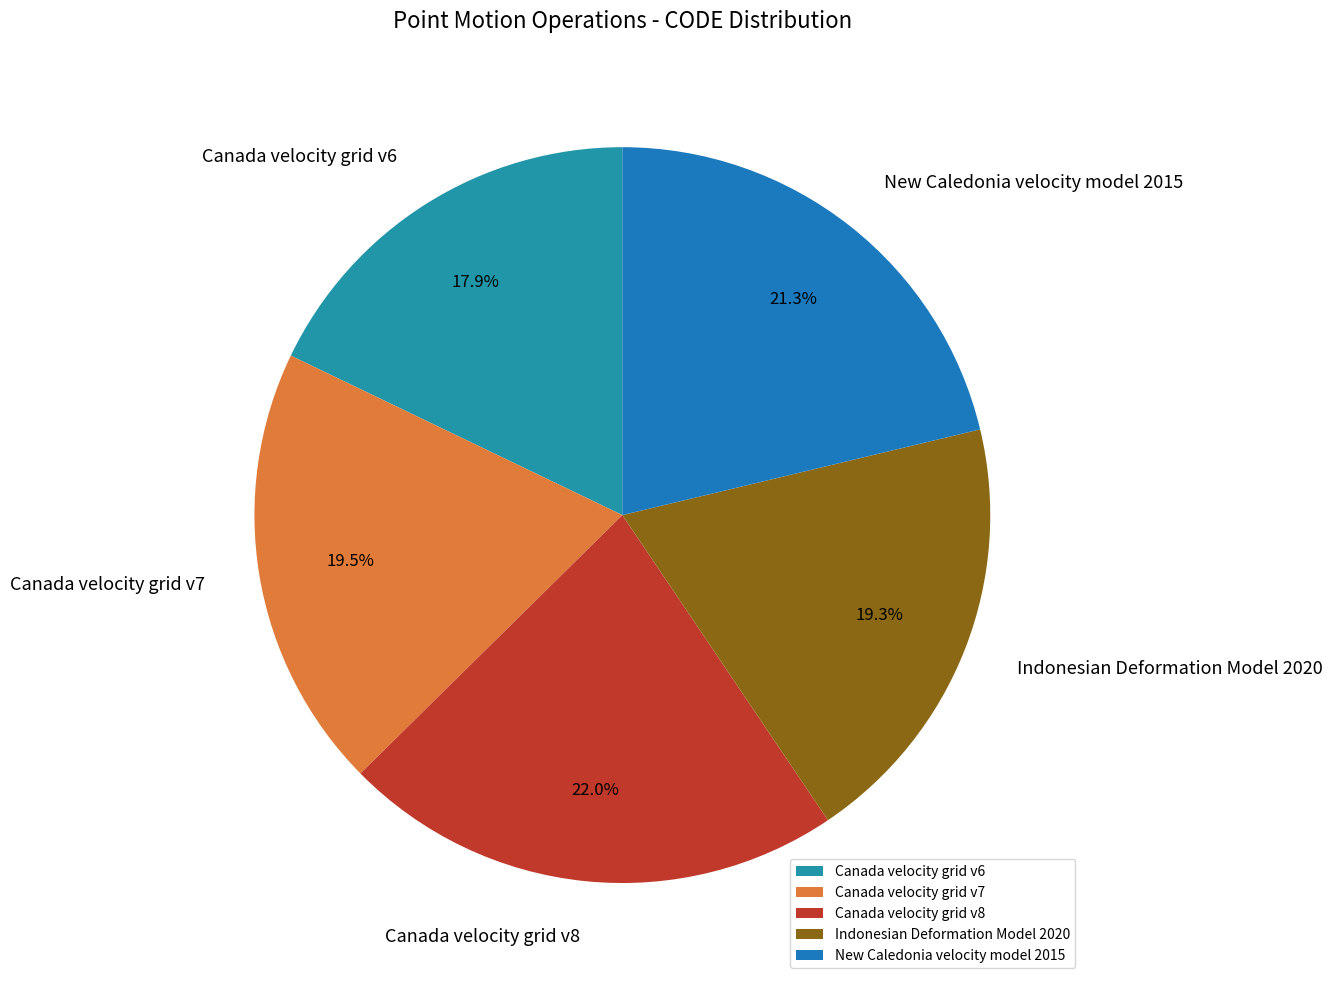

What is the total percentage of Canada velocity grid v7 and Canada velocity grid v6?

37.4%